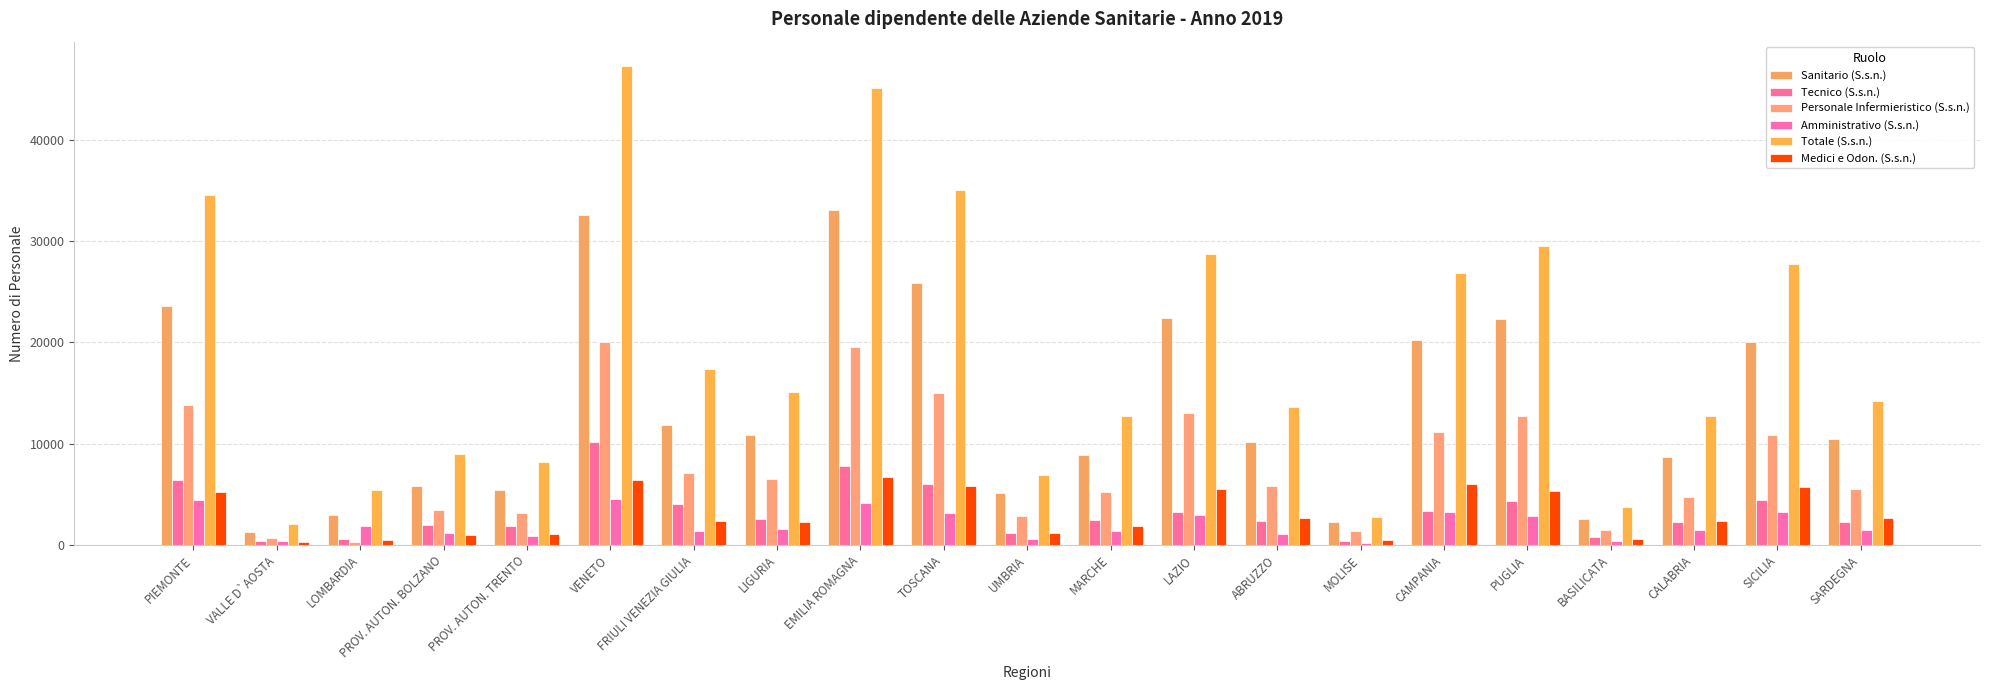

Which label corresponds to the smallest value in the chart?

MOLISE